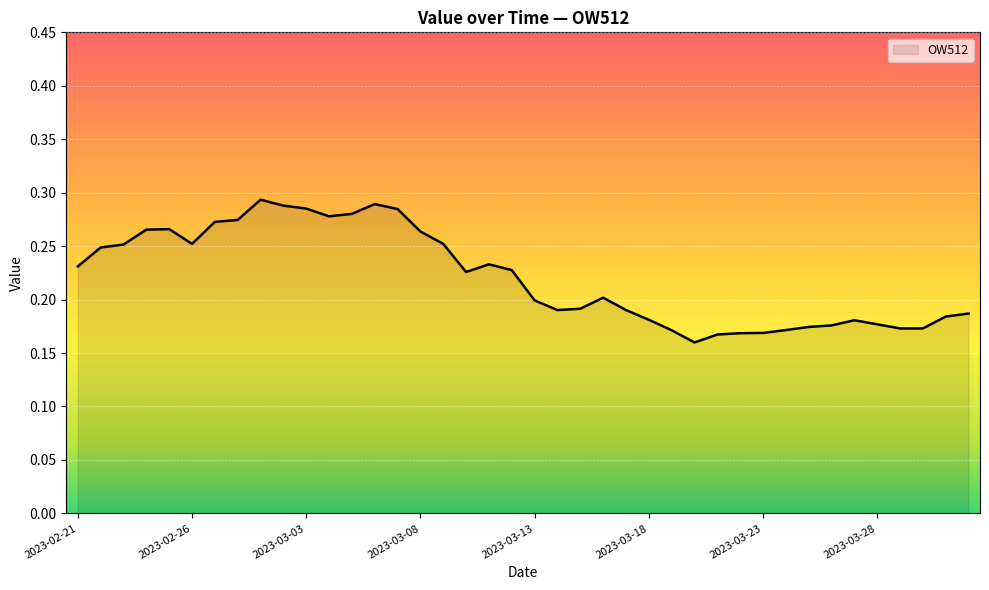

How many interior local valleys (lower than both neighbors) does the data have?

6